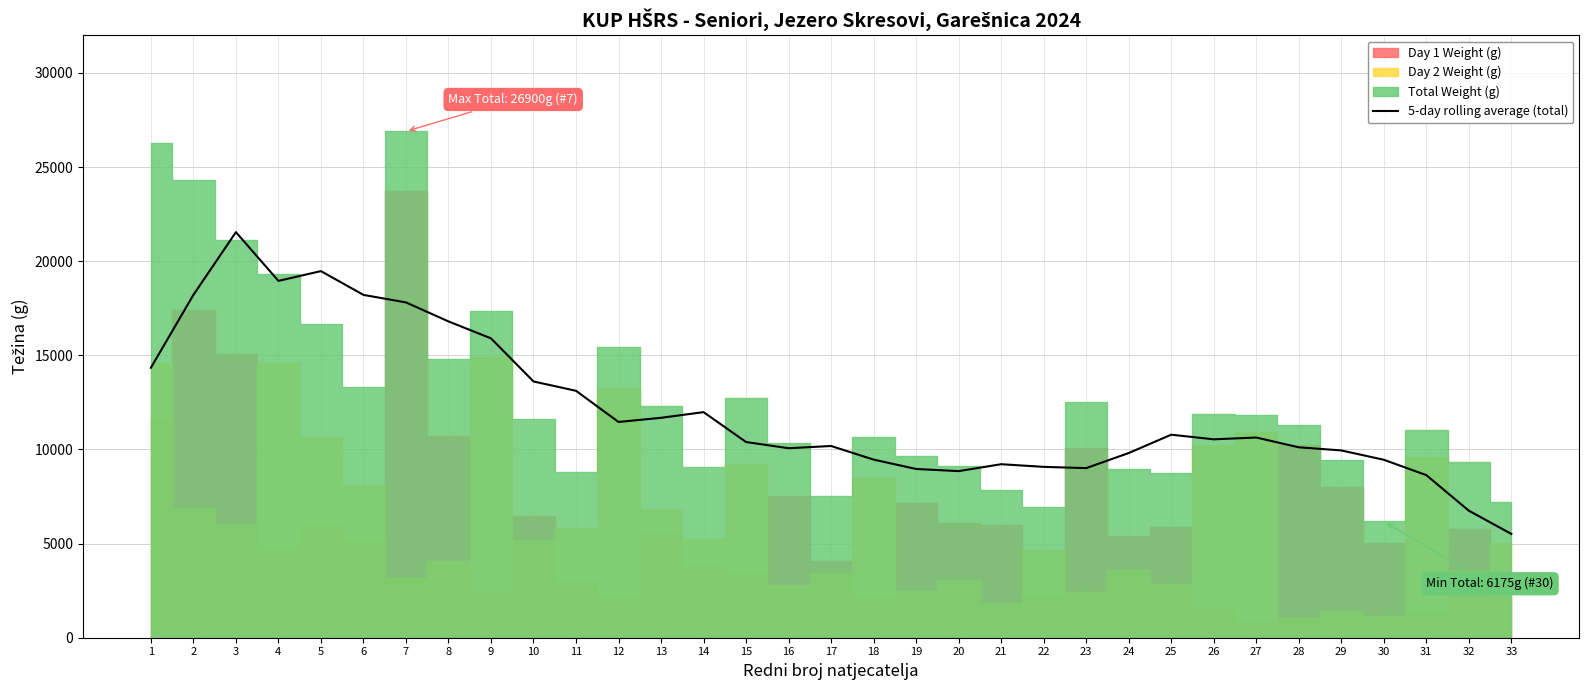

Rank the categories by value from highest to lowest.

3, 5, 4, 6, 2, 7, 8, 9, 1, 10, 11, 14, 13, 12, 25, 27, 26, 15, 17, 28, 16, 29, 24, 18, 30, 21, 22, 23, 19, 20, 31, 32, 33